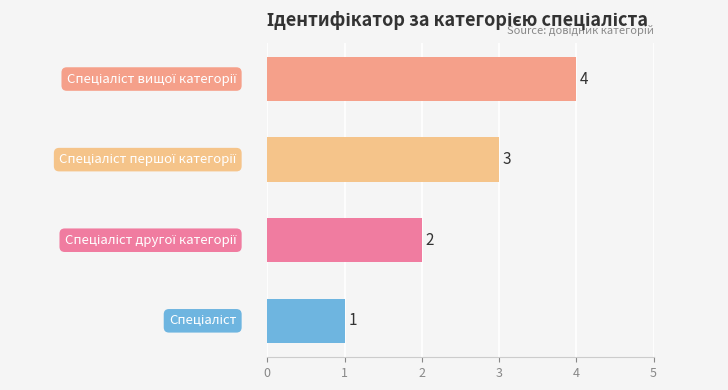

What is the sum of all values?

10